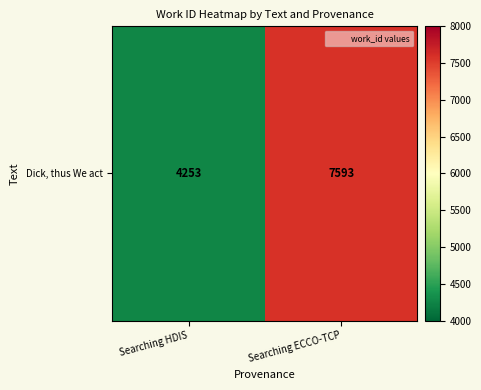

True or false: the data shows 5276 at Searching ECCO-TCP.

False